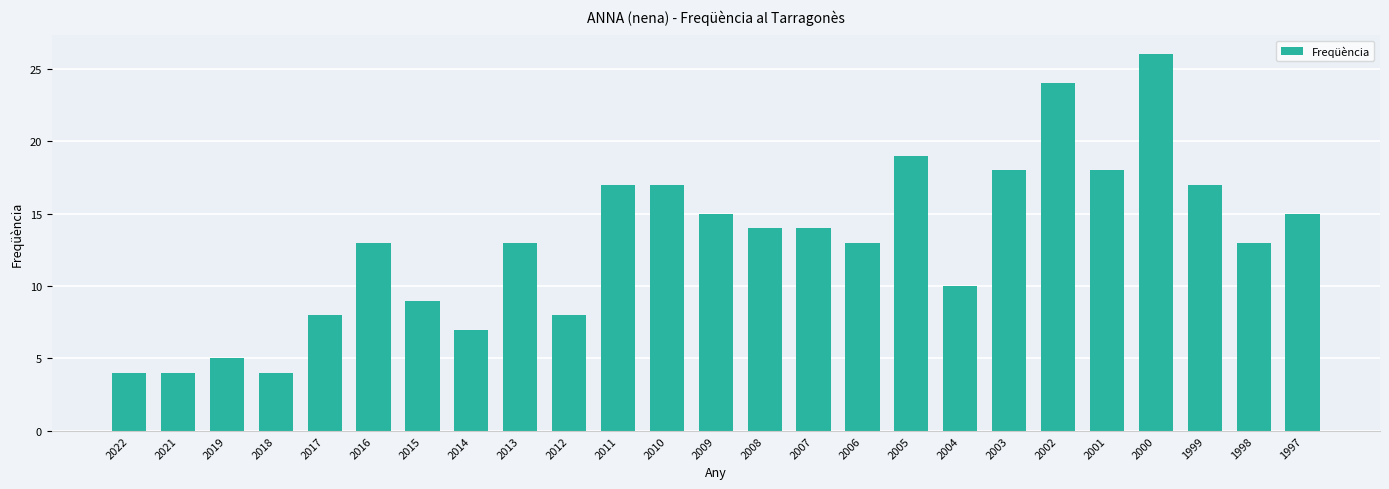

The chart shows a value of 13 at 2016. True or false?

True